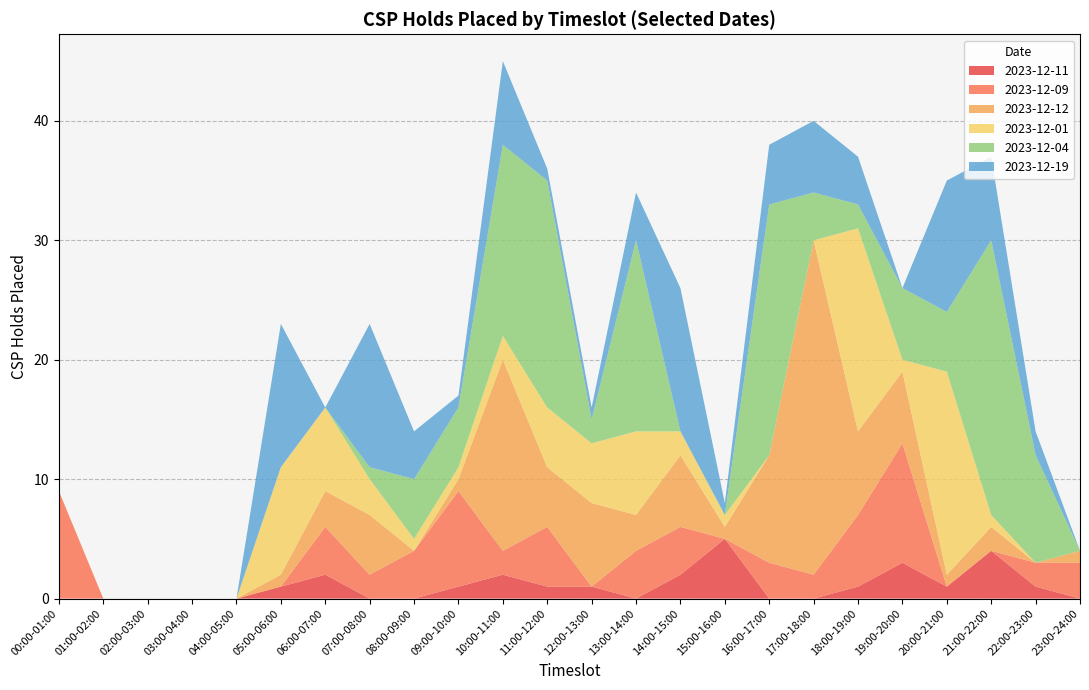

Reading left to right, list all the values displayed in this chart.

2023-12-11: 0	0	0	0	0	1	2	0	0	1	2	1	1	0	2	5	0	0	1	3	1	4	1	0
2023-12-09: 9	0	0	0	0	0	4	2	4	8	2	5	0	4	4	0	3	2	6	10	0	0	2	3
2023-12-12: 0	0	0	0	0	1	3	5	0	1	16	5	7	3	6	1	9	28	7	6	1	2	0	1
2023-12-01: 0	0	0	0	0	9	7	3	1	1	2	5	5	7	2	1	0	0	17	1	17	1	0	0
2023-12-04: 0	0	0	0	0	0	0	1	5	5	16	19	2	16	0	0	21	4	2	6	5	23	9	0
2023-12-19: 0	0	0	0	0	12	0	12	4	1	7	1	1	4	12	1	5	6	4	0	11	7	2	0